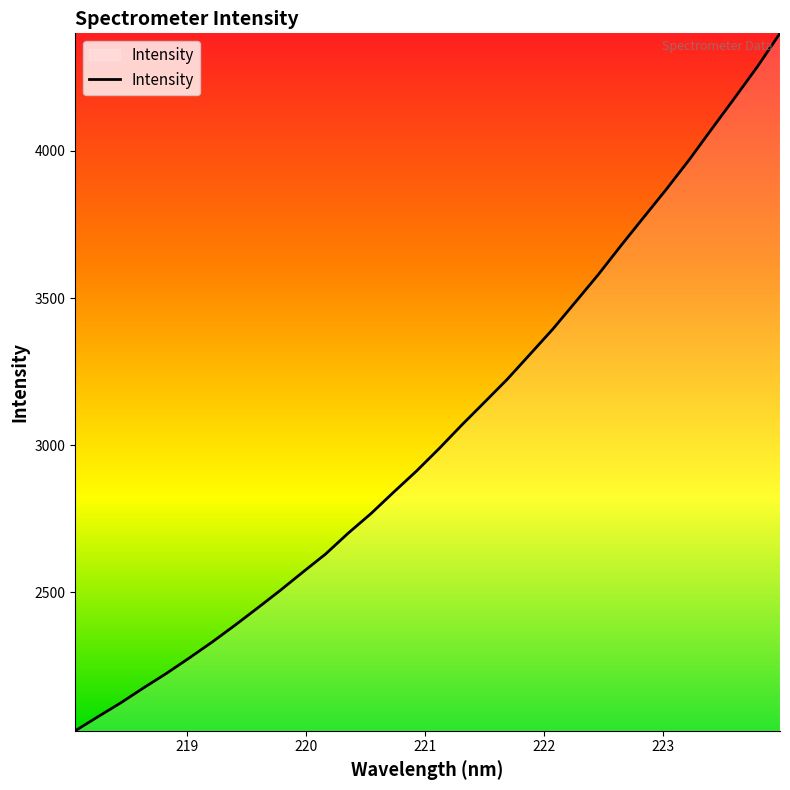

What is the minimum value shown in the chart?

2028.6